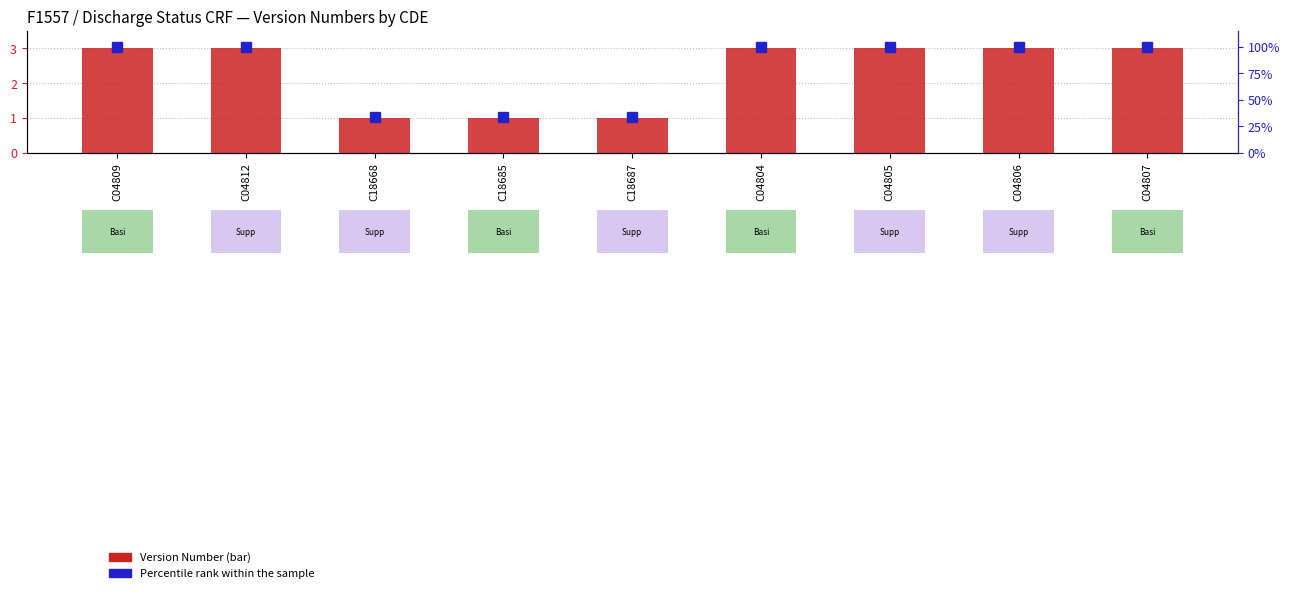

What is the minimum value shown in the chart?

1.0